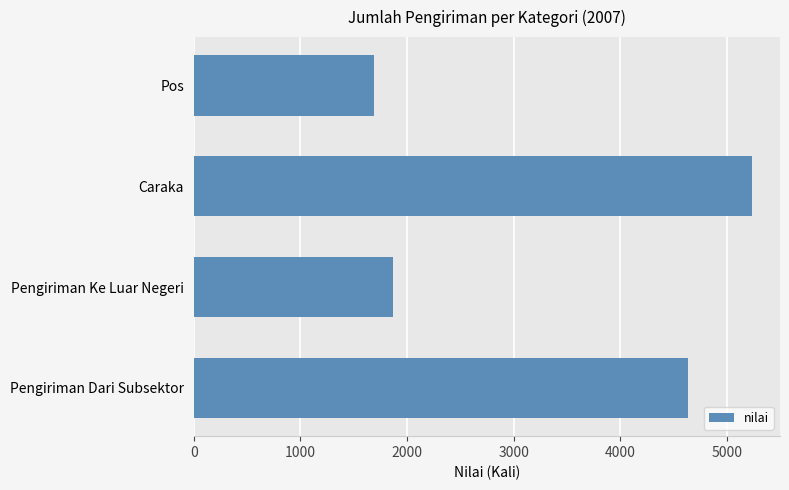

What is the label of the 3rd bar from the bottom?

Caraka